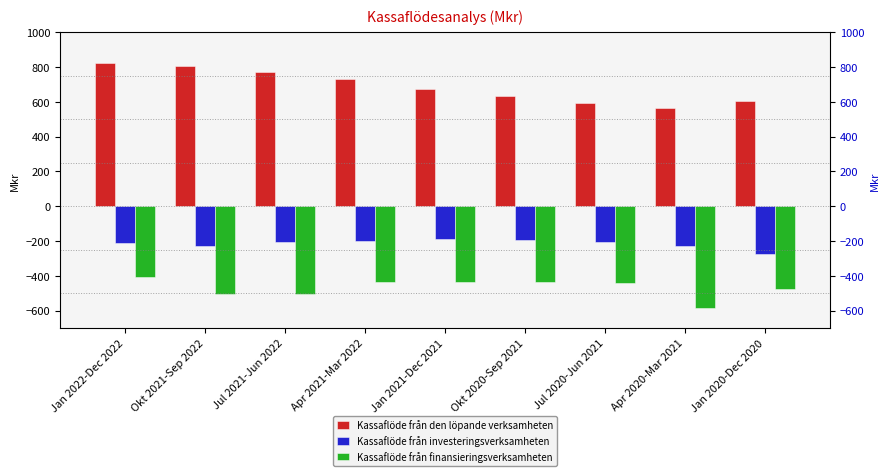

Is the value of Kassaflöde från investeringsverksamheten at Jan 2022-Dec 2022 greater than the value of Kassaflöde från den löpande verksamheten at Jan 2022-Dec 2022?

No